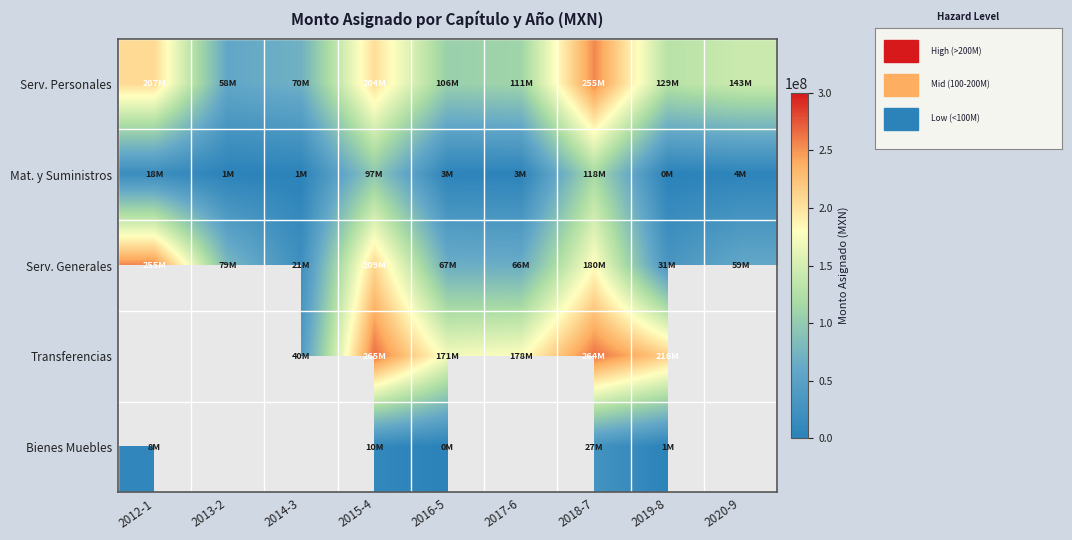

Which has a higher value, 2018-7 or 2019-8?

2018-7